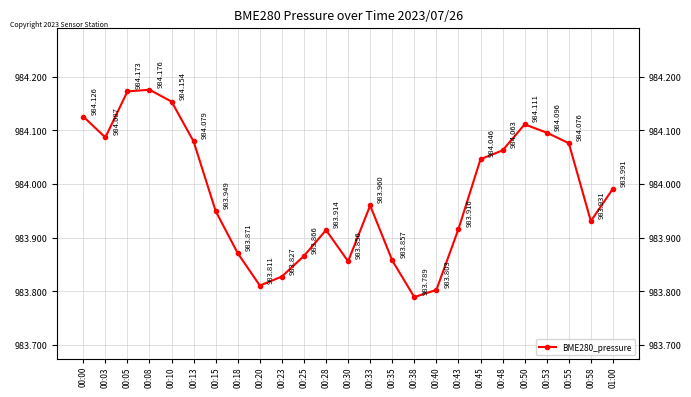

What position from the right is 00:05?

23